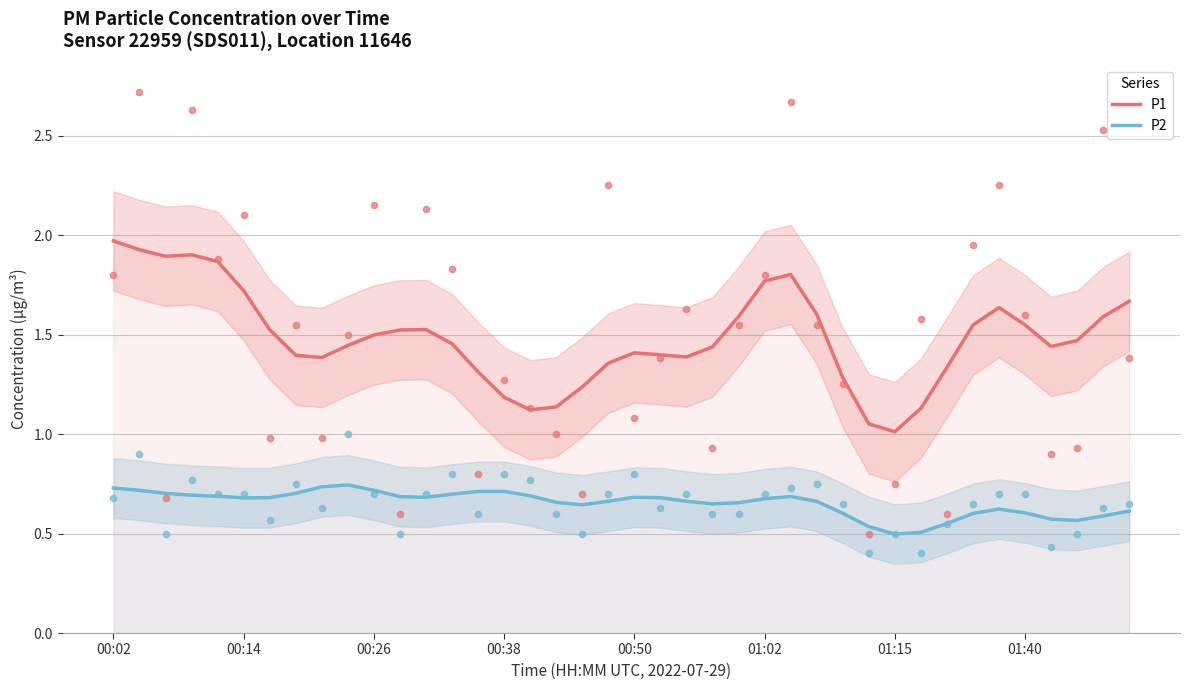

Which series reaches the maximum Y coordinate?

P1